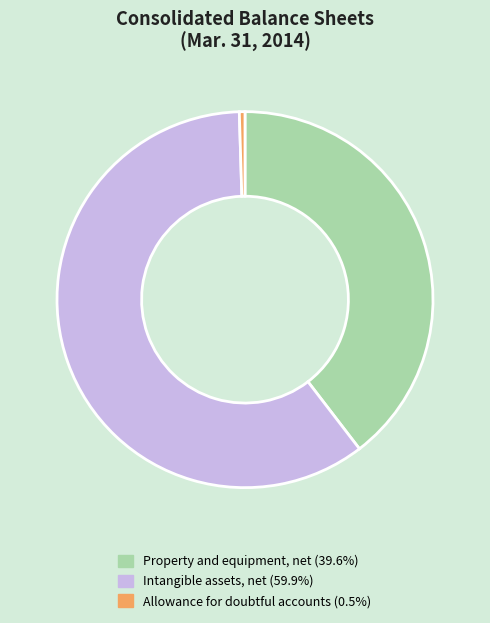

Which category has the biggest portion of the pie?

Intangible assets, net